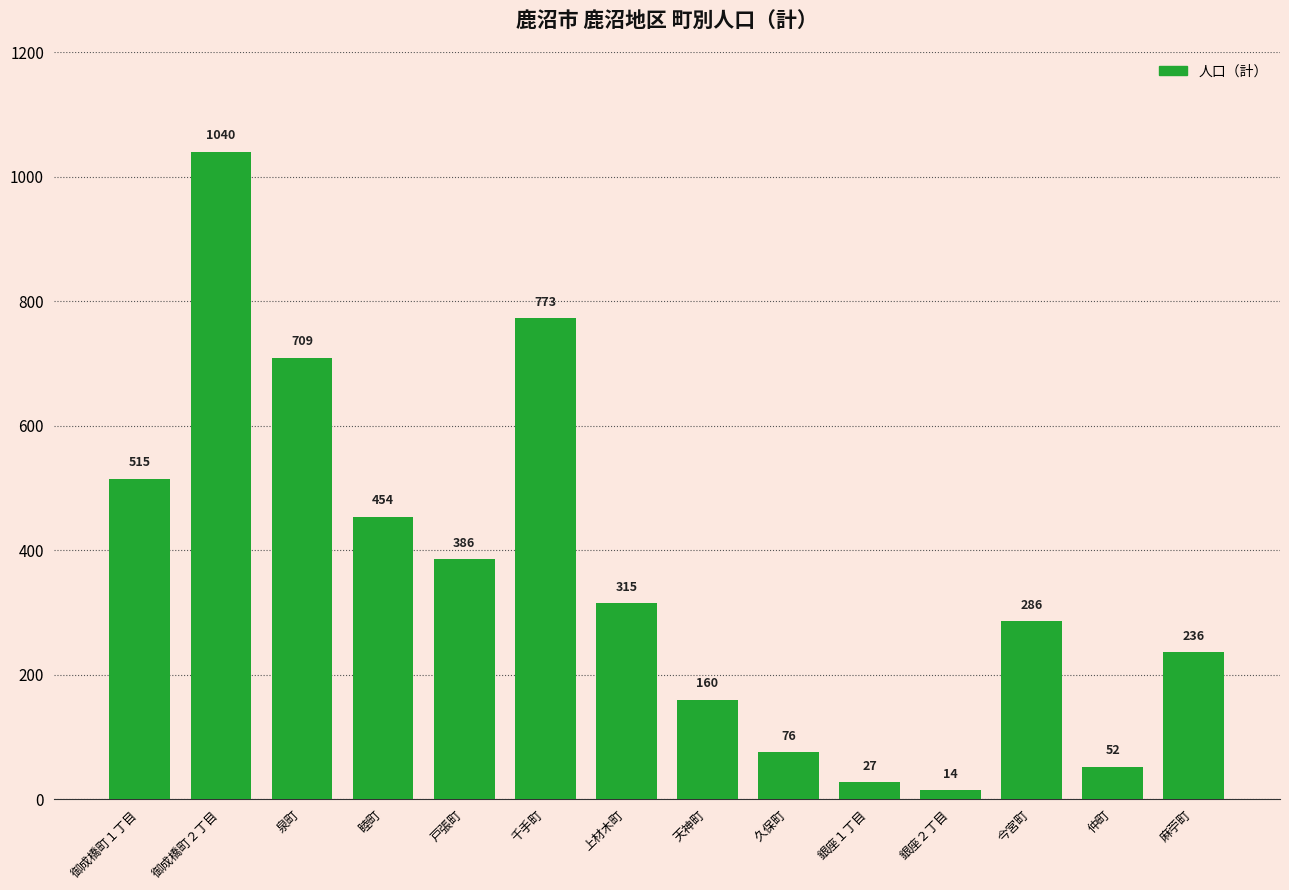

What position from the right is 泉町?

12